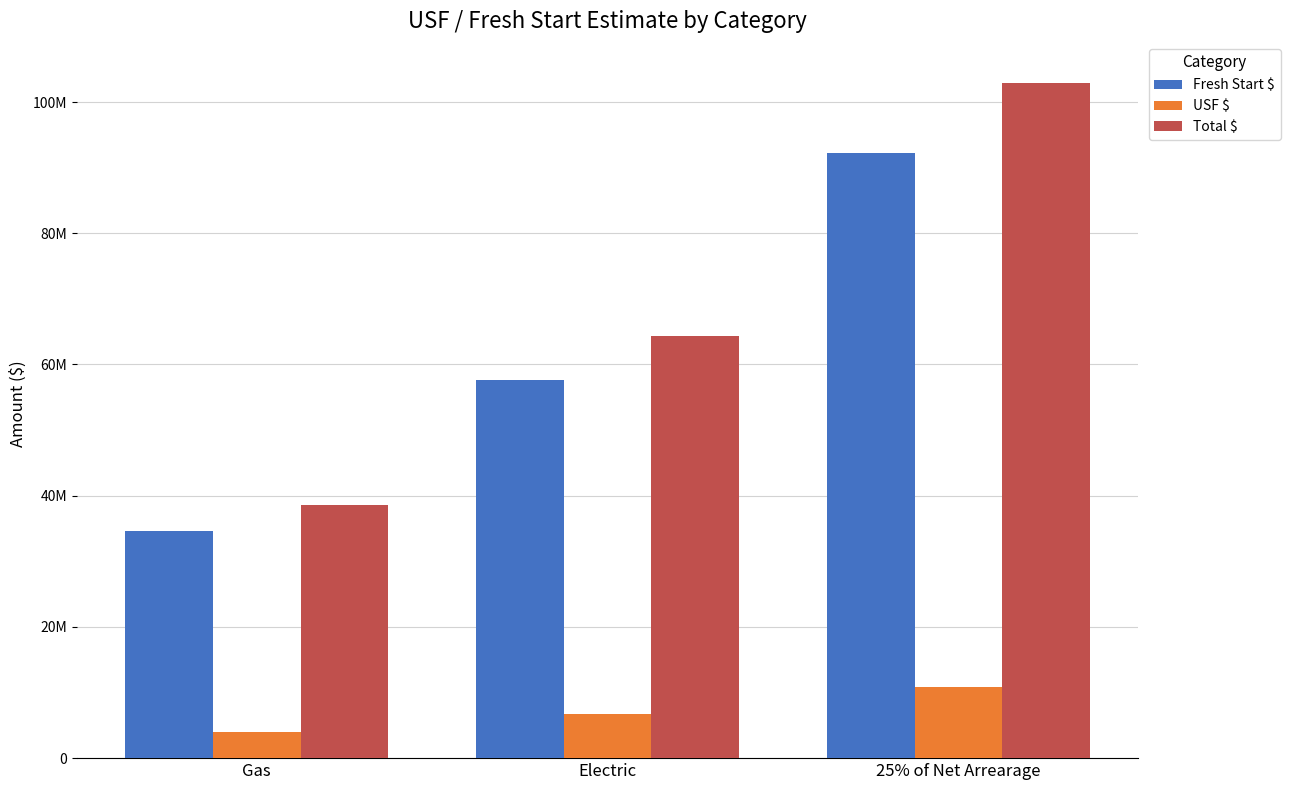

At which label does Fresh Start $ reach its peak?

25% of Net Arrearage